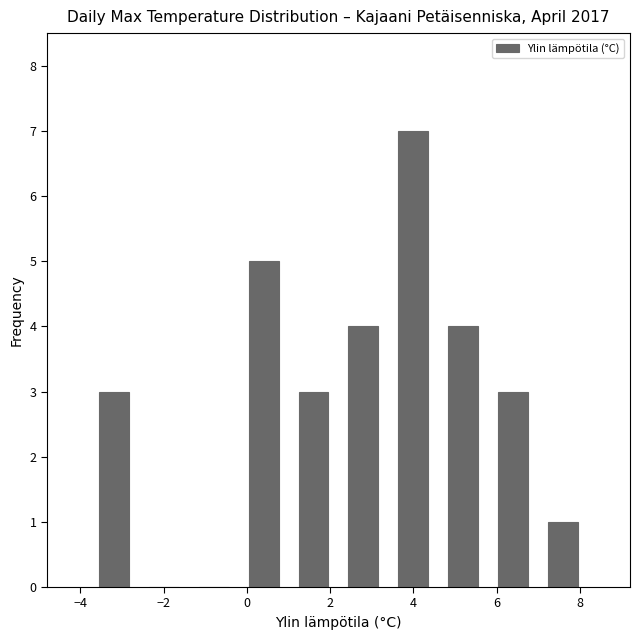

What is the height of the bar covering 1.0 to 2.2 on the x-axis? The values are not printed on the chart, so give them approximately, as read against the axis.

3